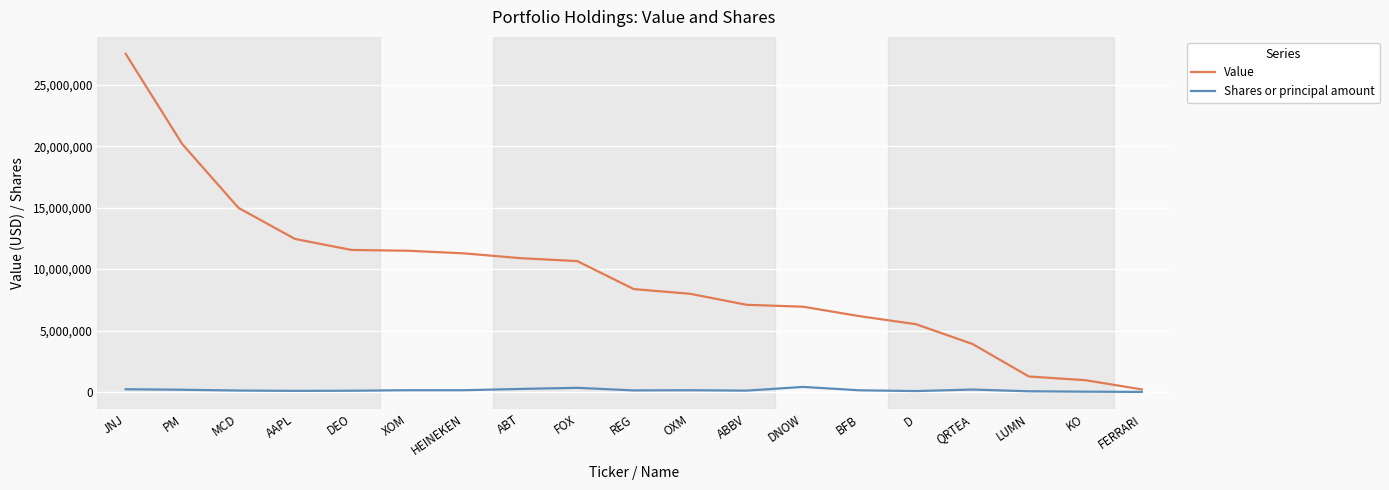

Is it true that Value equals 11281000 at HEINEKEN?

True